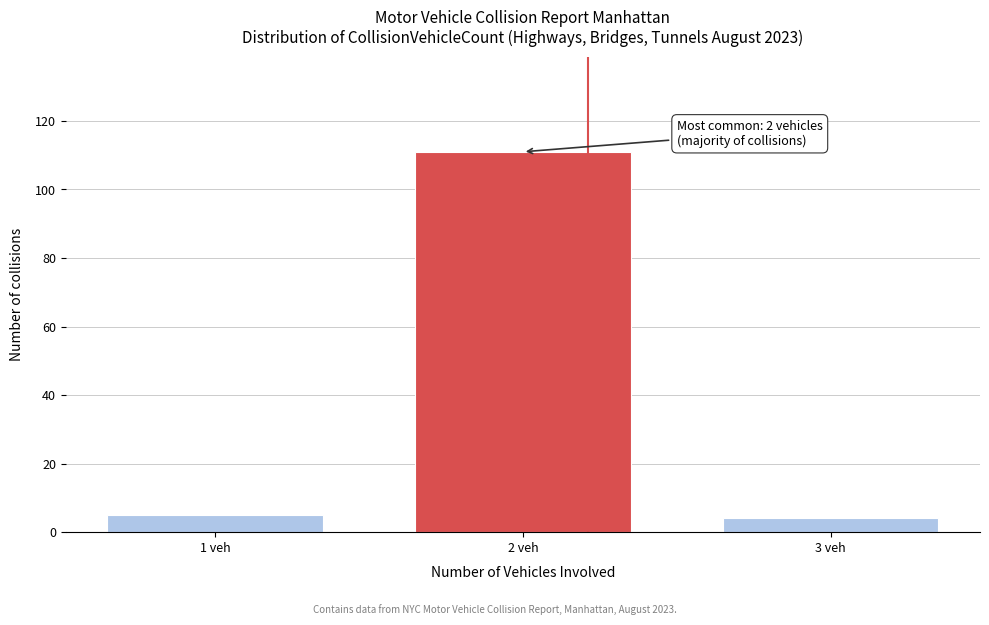

Reading right to left, list all the values displayed in this chart.

4	111	5